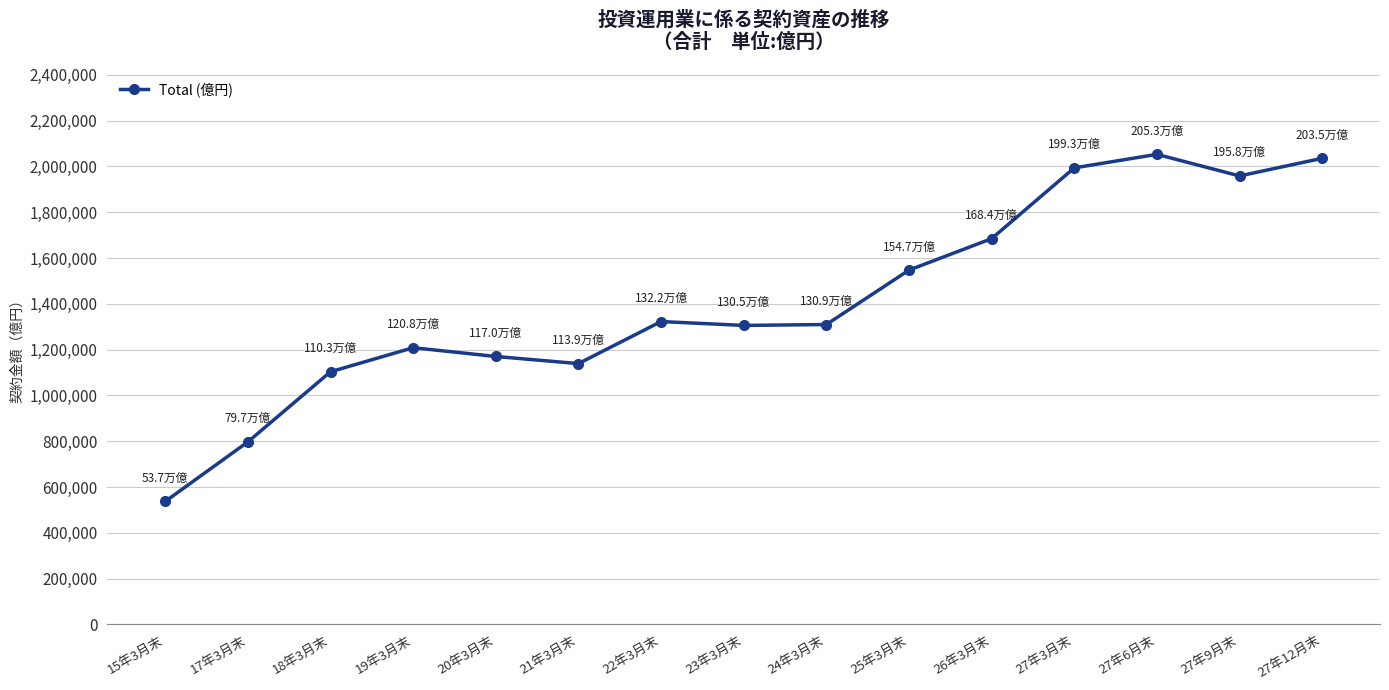

What is the ratio of the value at 26年3月末 to the value at 25年3月末?

1.1